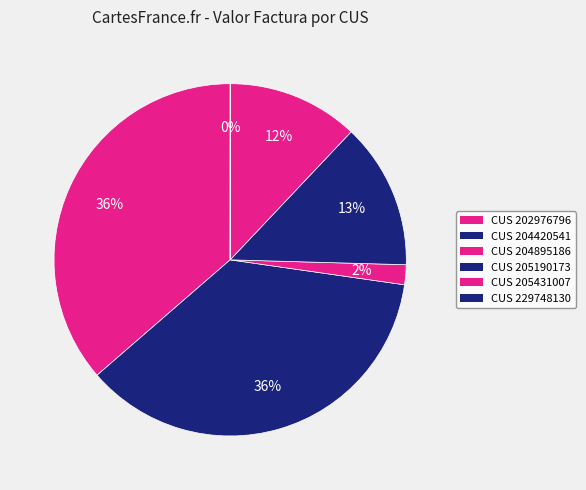

Does CUS 202976796 represent more than half of the total?

No